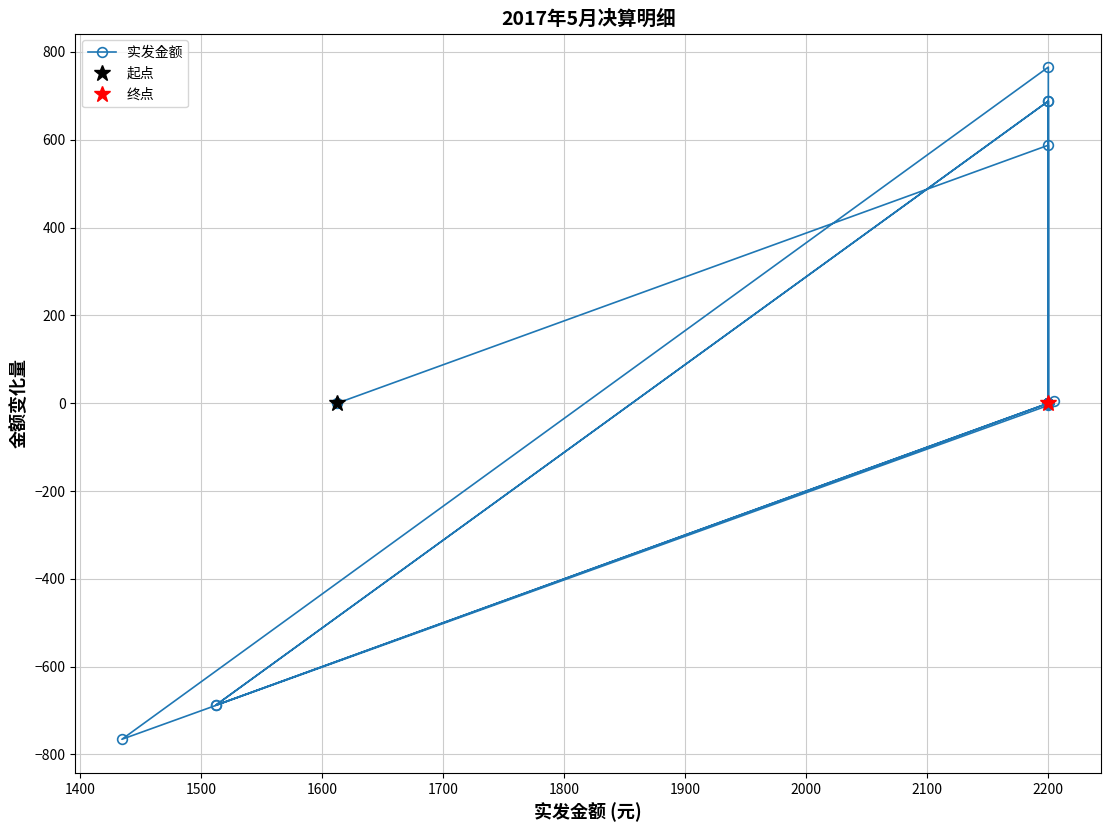

What is the label of the 10th point from the left?

2200